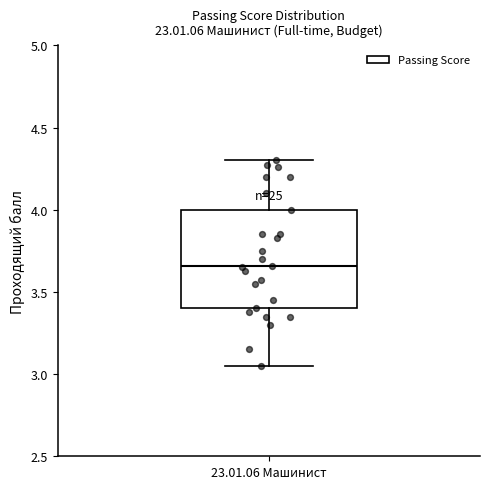

Read this box plot against the y-axis: the position of the median line, the range covered by the box, and the ends of both whiskers. The values are not printed on the chart, so give them approximately, as read against the axis.

median 3.65, box 3.40 to 4.00, whiskers 3.05 to 4.30